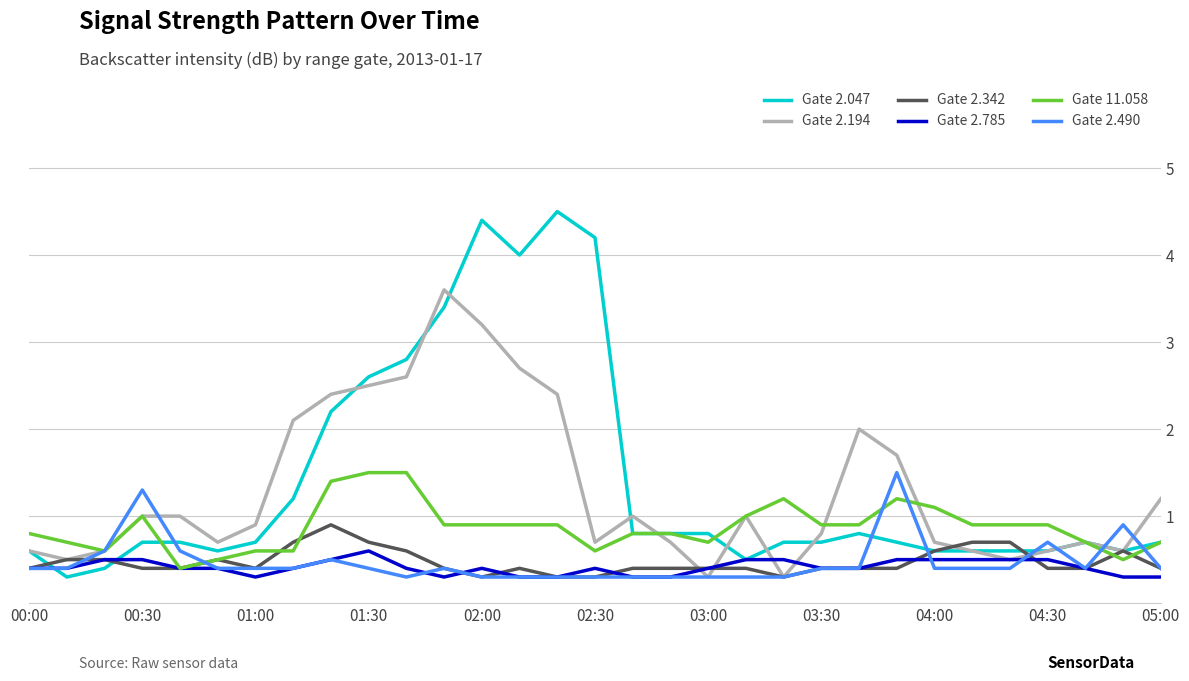

Which series has the widest spread of values?

Gate 2.047